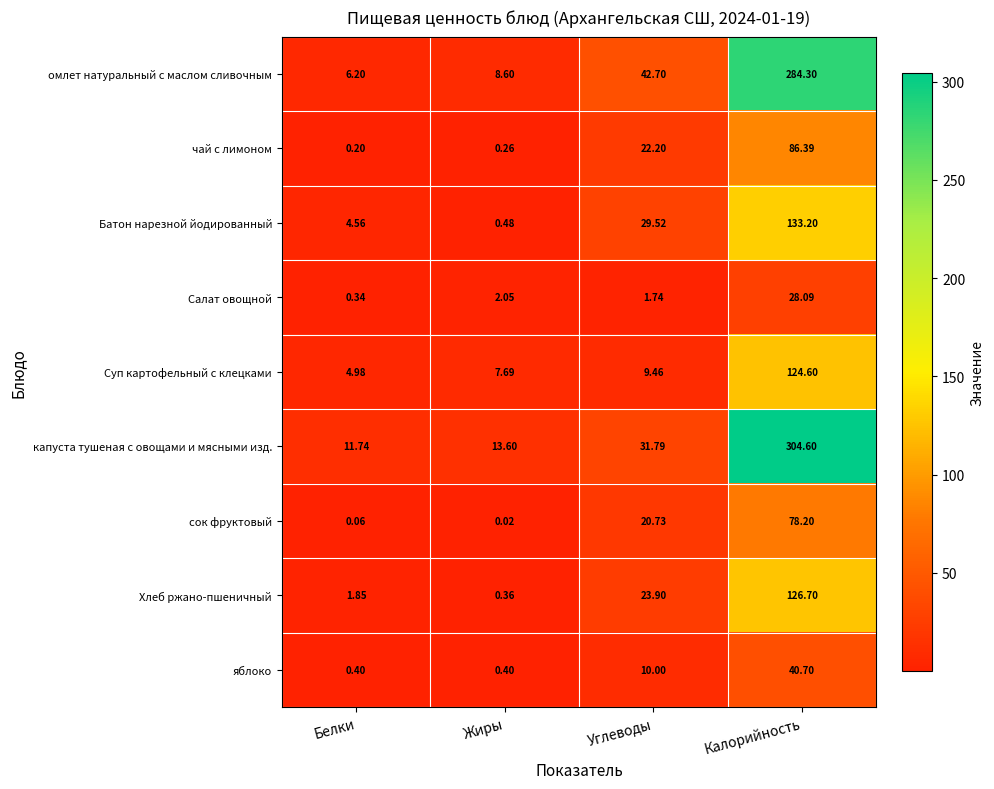

Which series changed the most between Белки and Калорийность?

капуста тушеная с овощами и мясными изд.